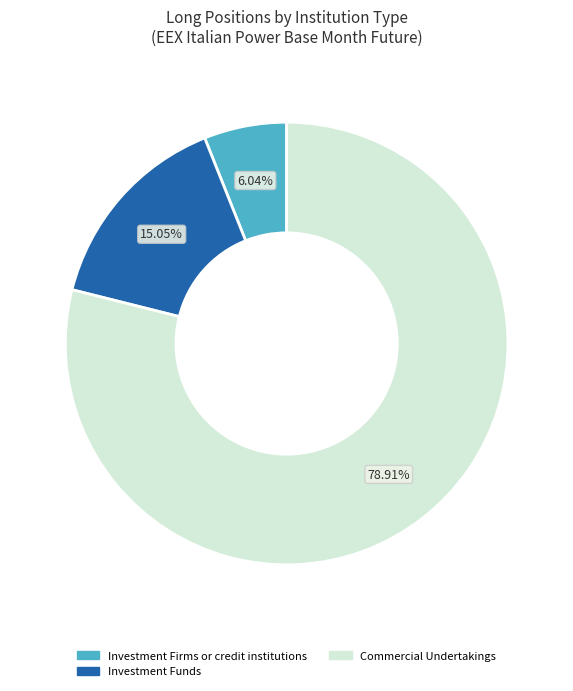

To the nearest percent, what portion does Investment Firms or credit institutions represent?

6%